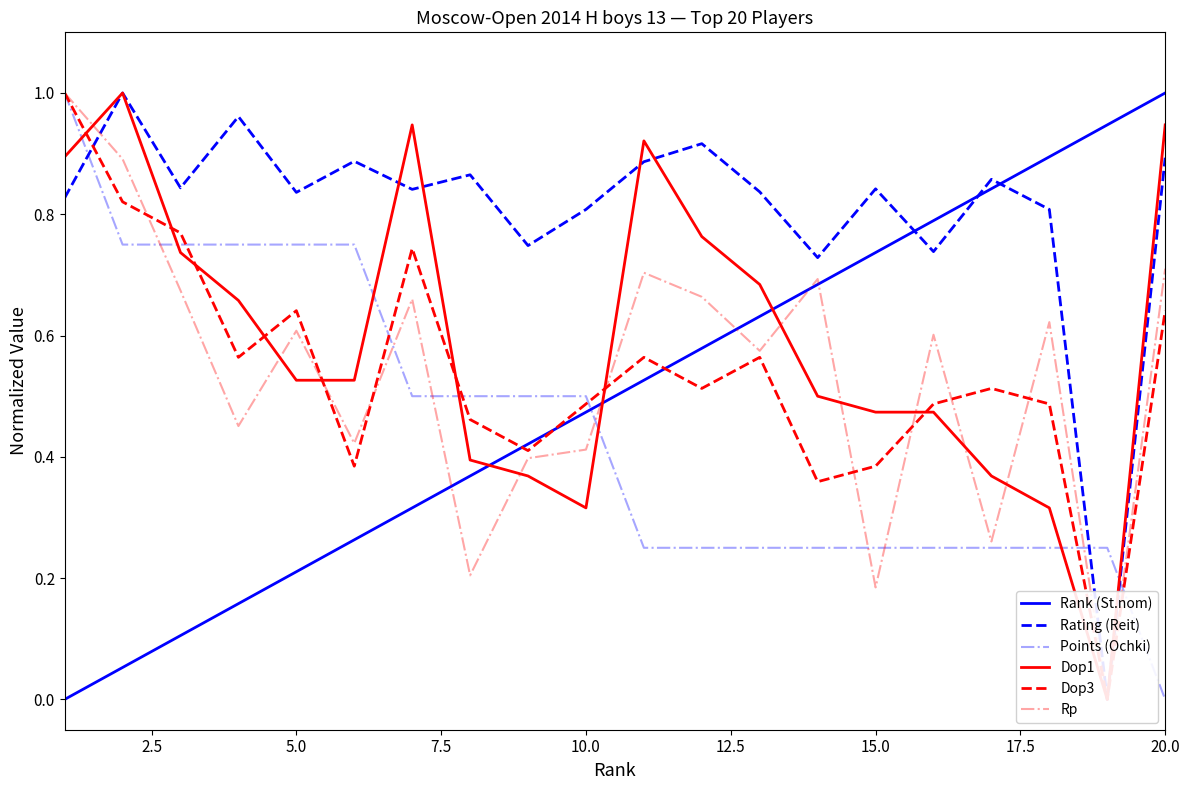

How many intersections are there between Points (Ochki) and Rank (St.nom)?

1